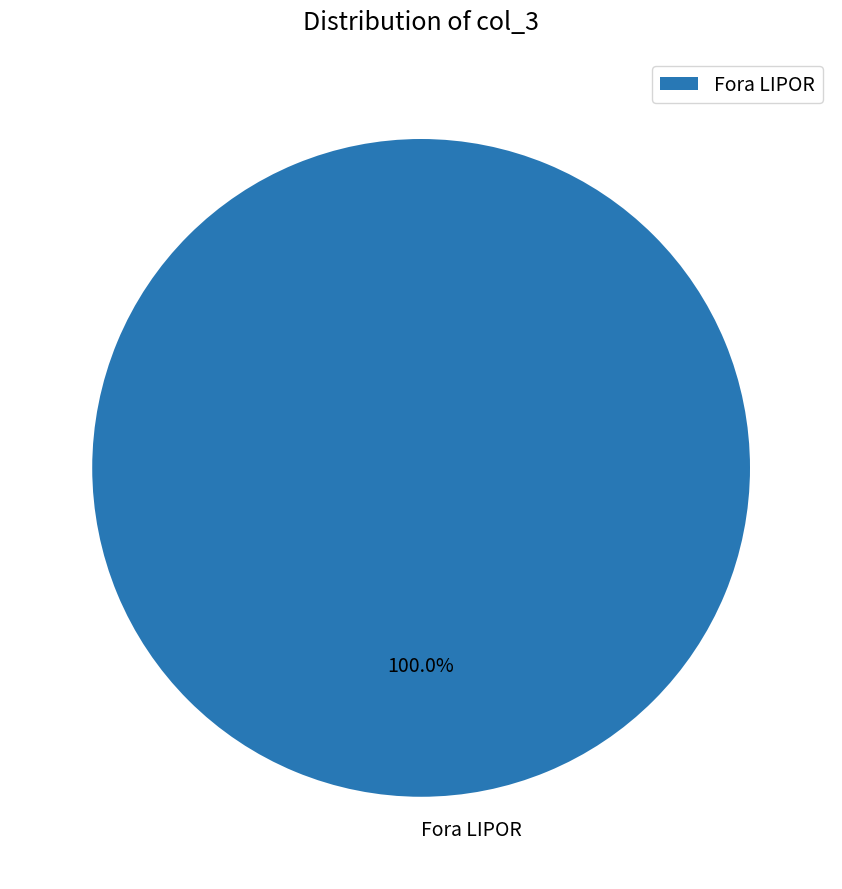

Rank the categories by value from lowest to highest.

Fora LIPOR